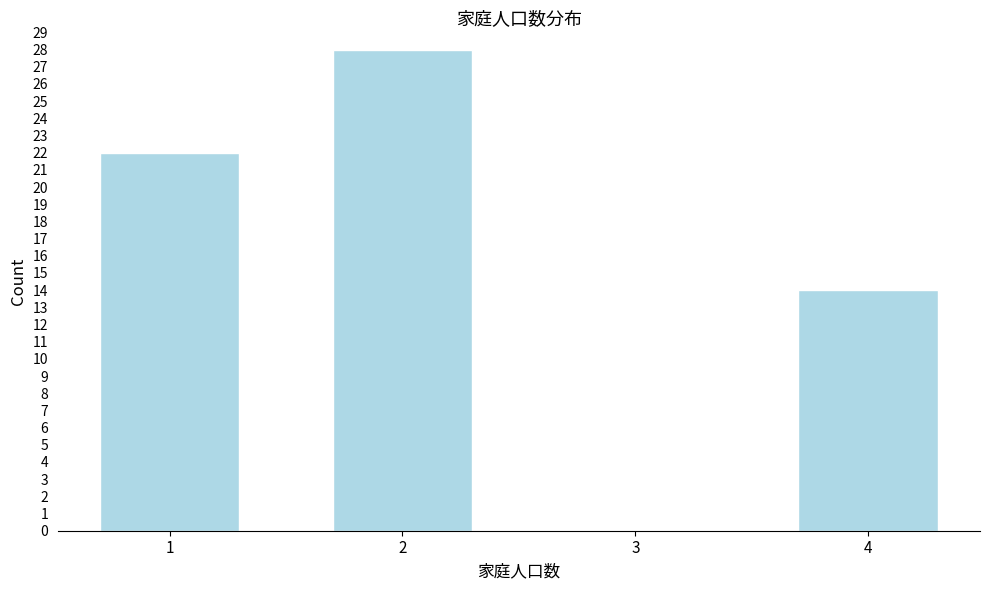

Reading left to right, what are all the values shown in this chart?

1=22	2=28	3=0	4=14